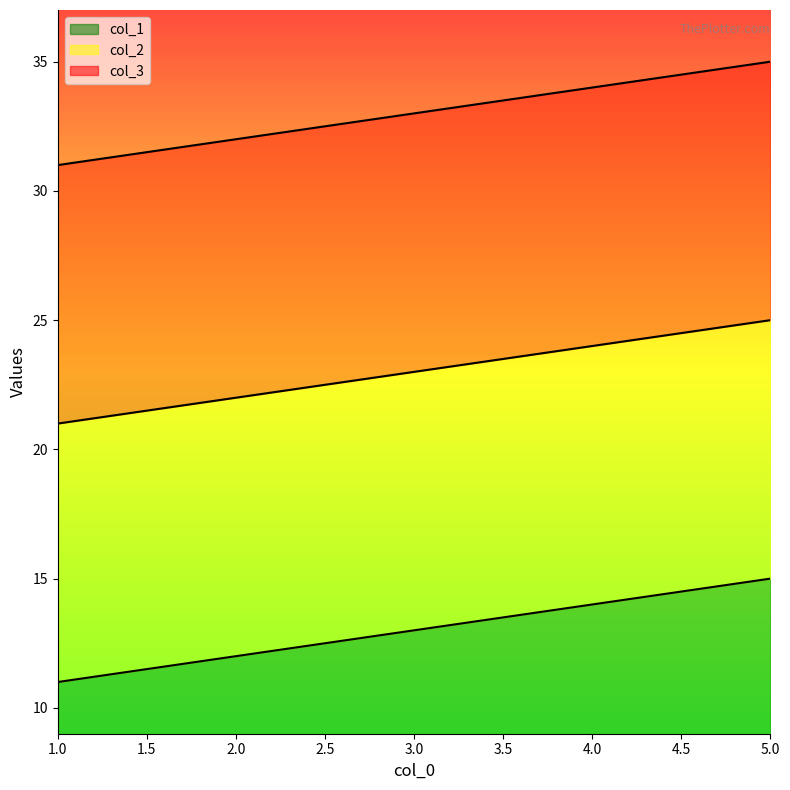

Reading right to left, what are all the values shown in this chart?

col_1: 15	14	13	12	11
col_2: 25	24	23	22	21
col_3: 35	34	33	32	31